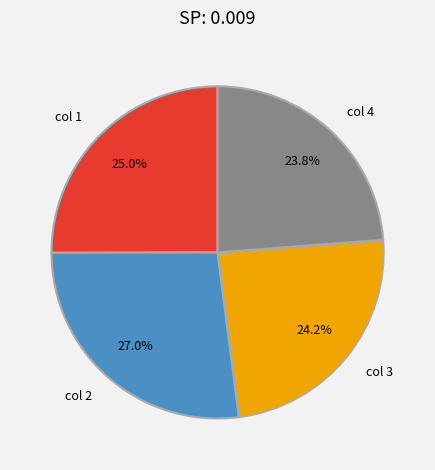

Is there any slice that represents more than half of the pie?

No